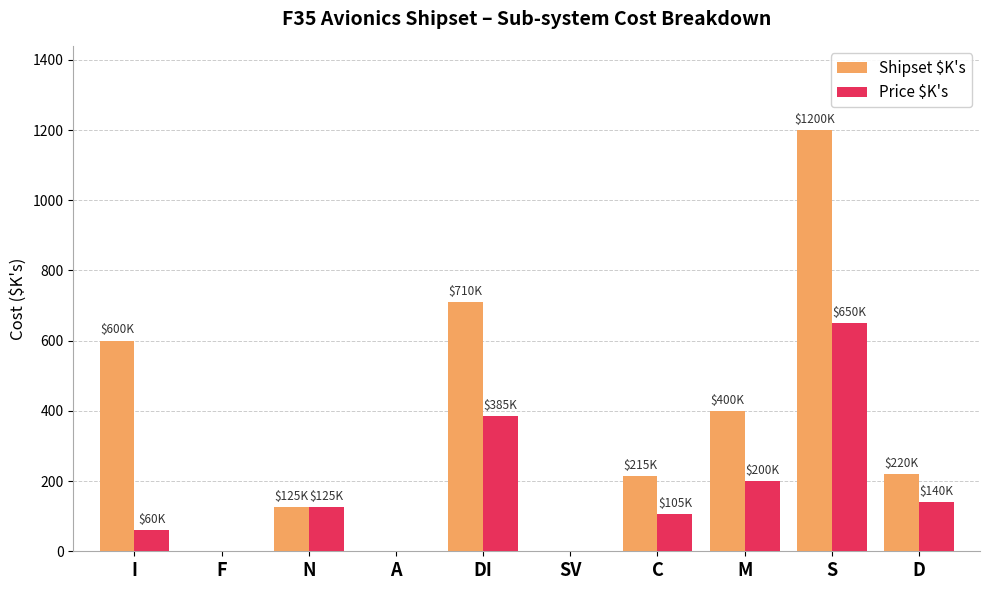

Between F and DI, which series saw the biggest shift?

Shipset $K's